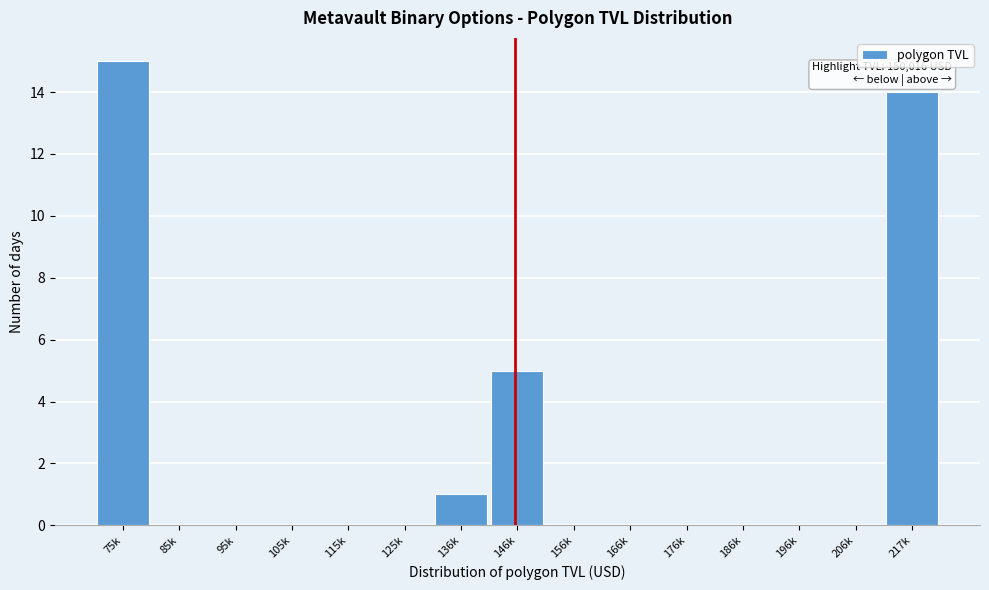

Reading right to left, what are all the values shown in this chart?

217k=14	206k=0	196k=0	186k=0	176k=0	166k=0	156k=0	146k=5	136k=1	125k=0	115k=0	105k=0	95k=0	85k=0	75k=15